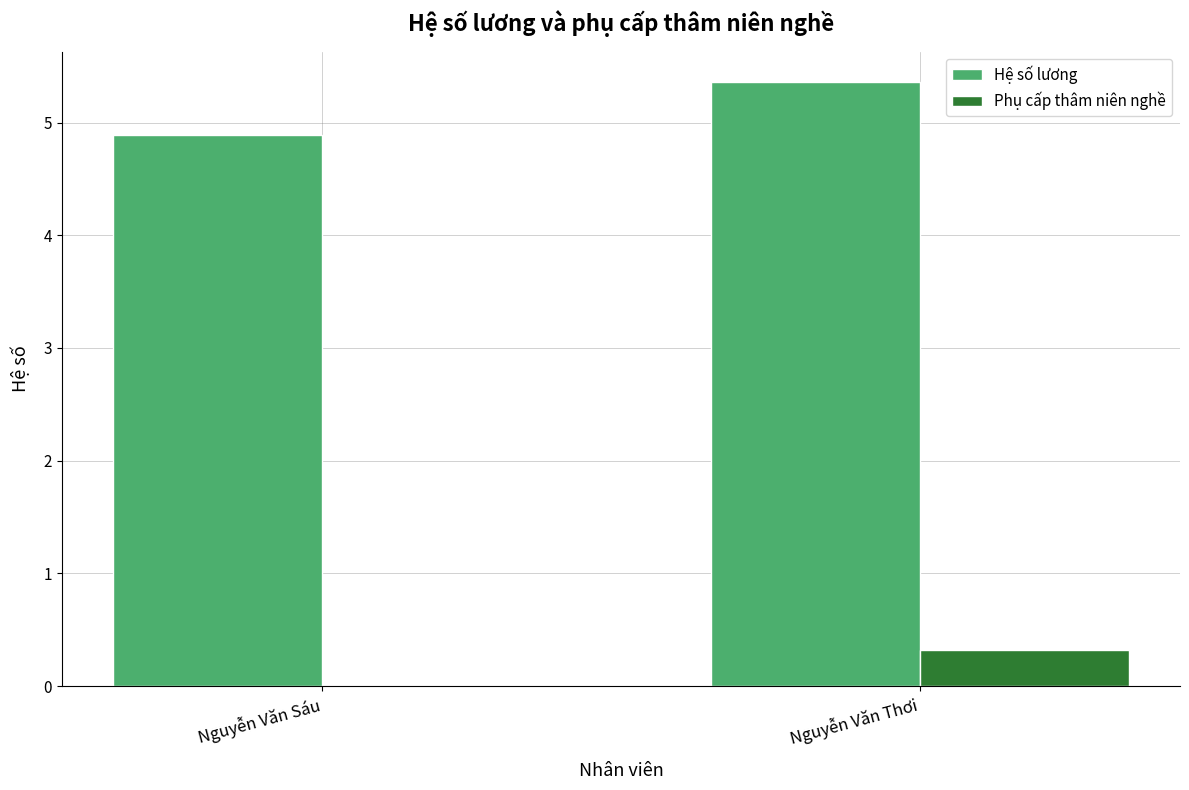

How many Hệ số lương values are between 4 and 5?

1